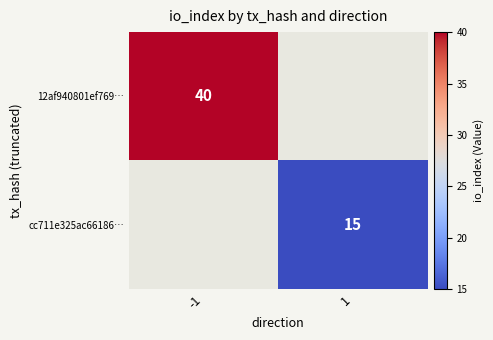

The value of cc711e325ac66186… at 1 is 22.1. True or false?

False